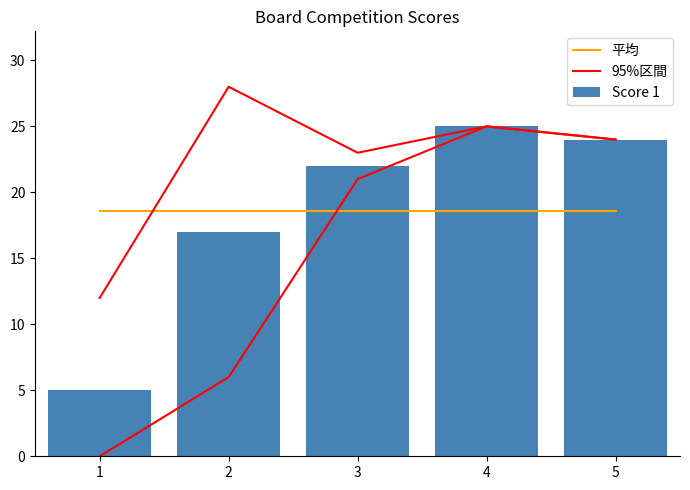

How many data points in Score 1 are above 22?

2